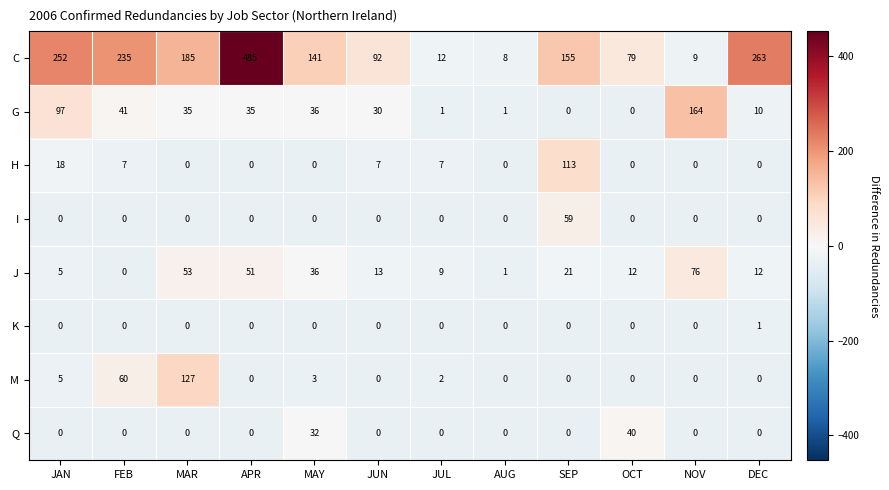

What is the difference between the highest and lowest values at DEC?

263